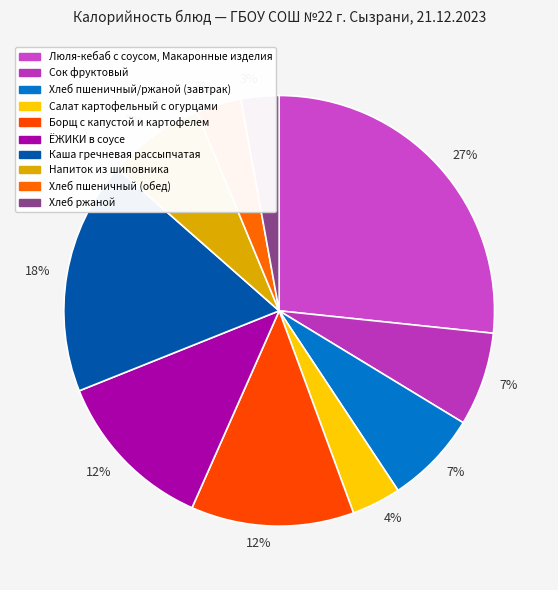

True or false: Сок фруктовый accounts for 1% of the total.

False